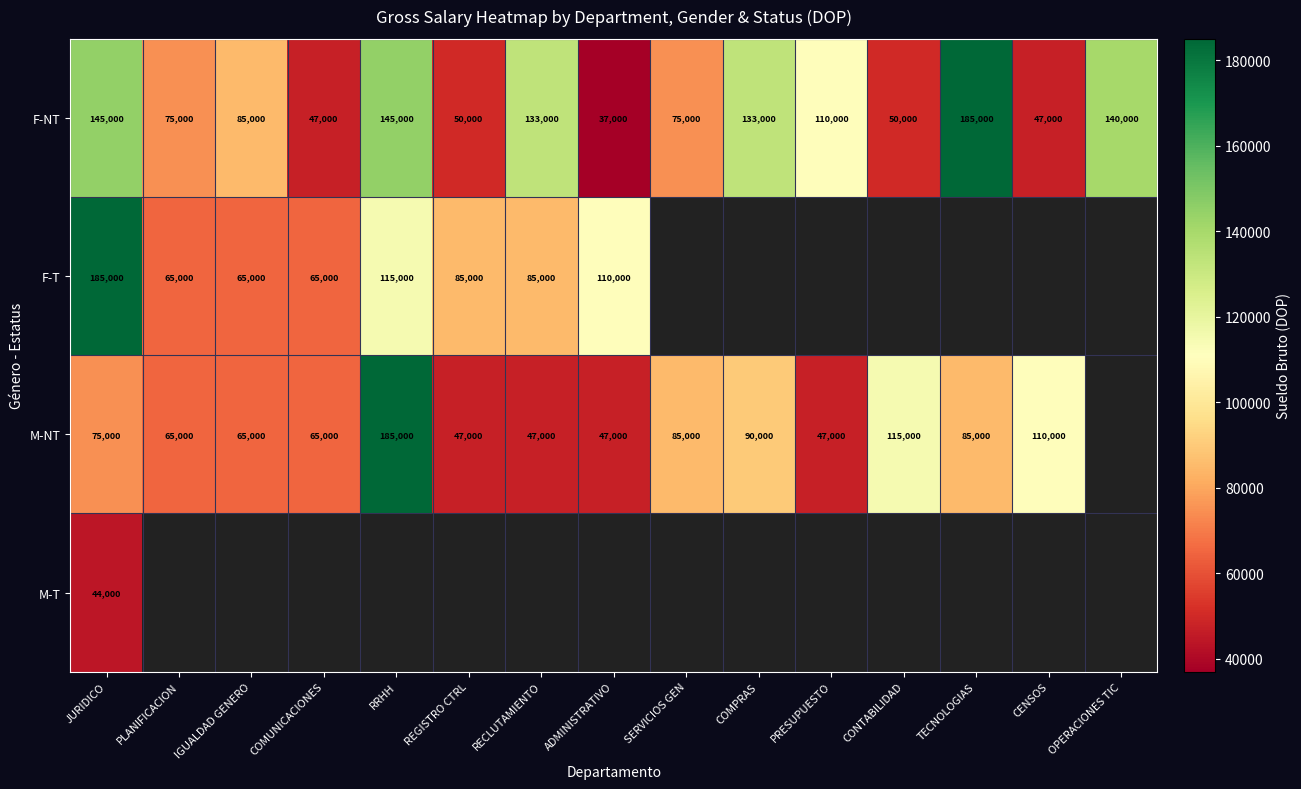

Is it true that F-NT equals 53985.6 at RECLUTAMIENTO?

False